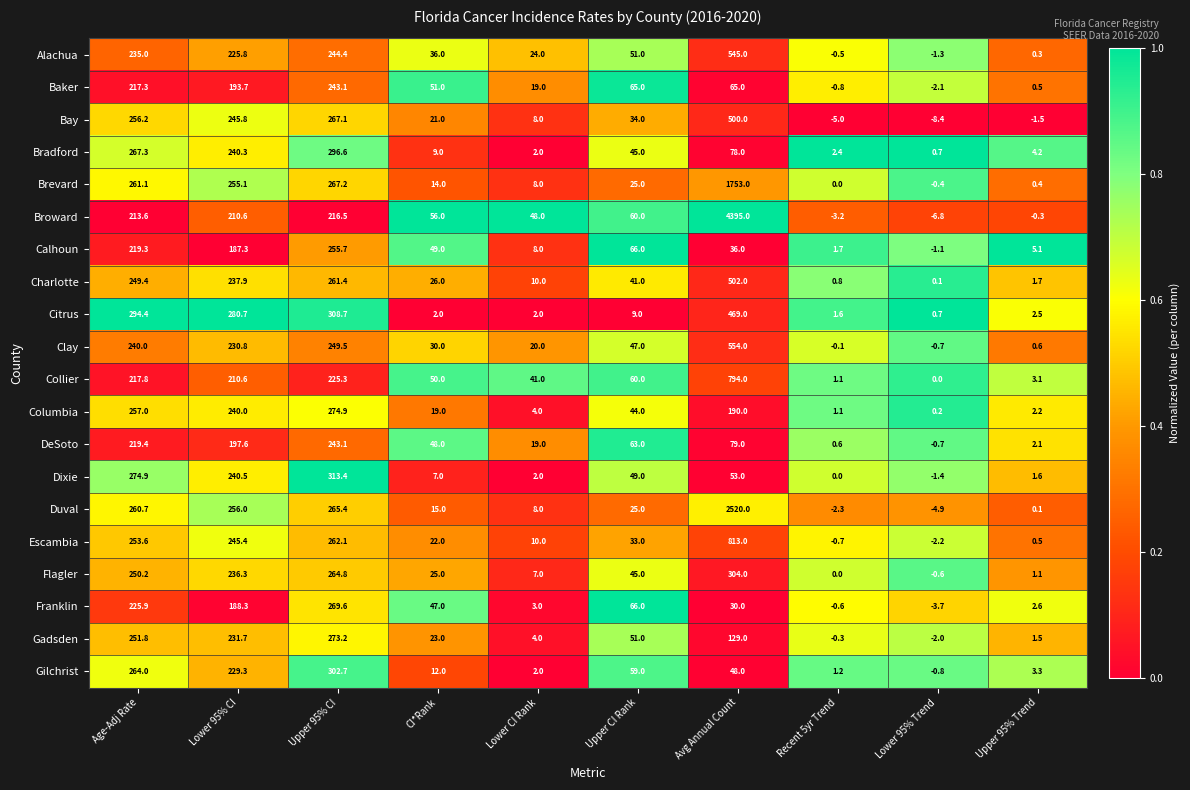

Which series has the widest spread of values?

Broward